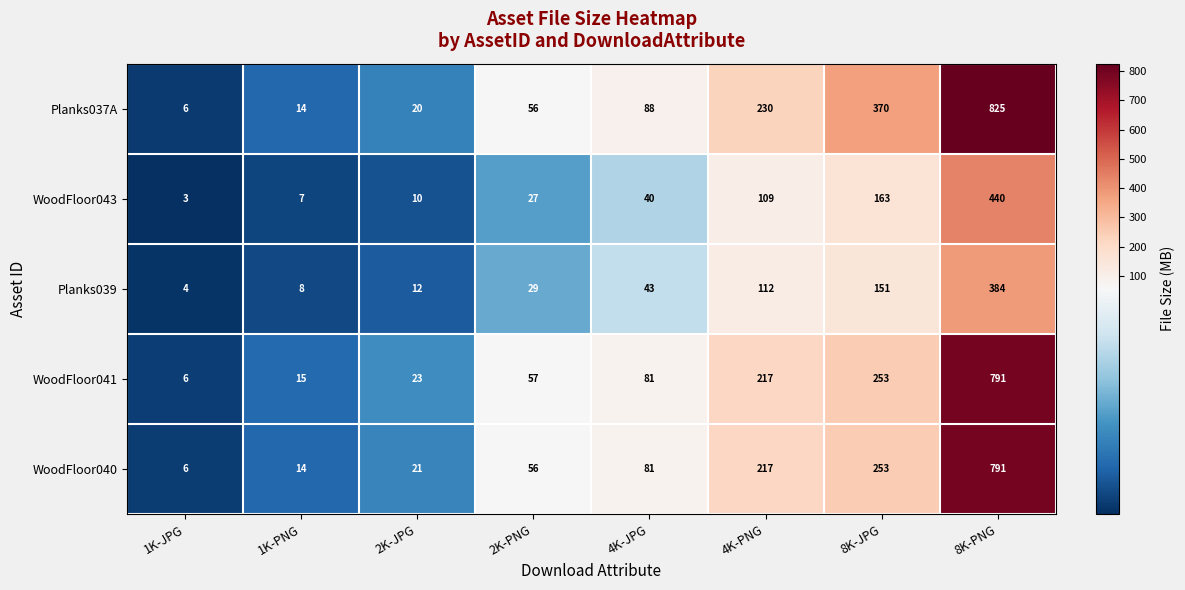

Which series changed the most between 2K-PNG and 4K-JPG?

Planks037A